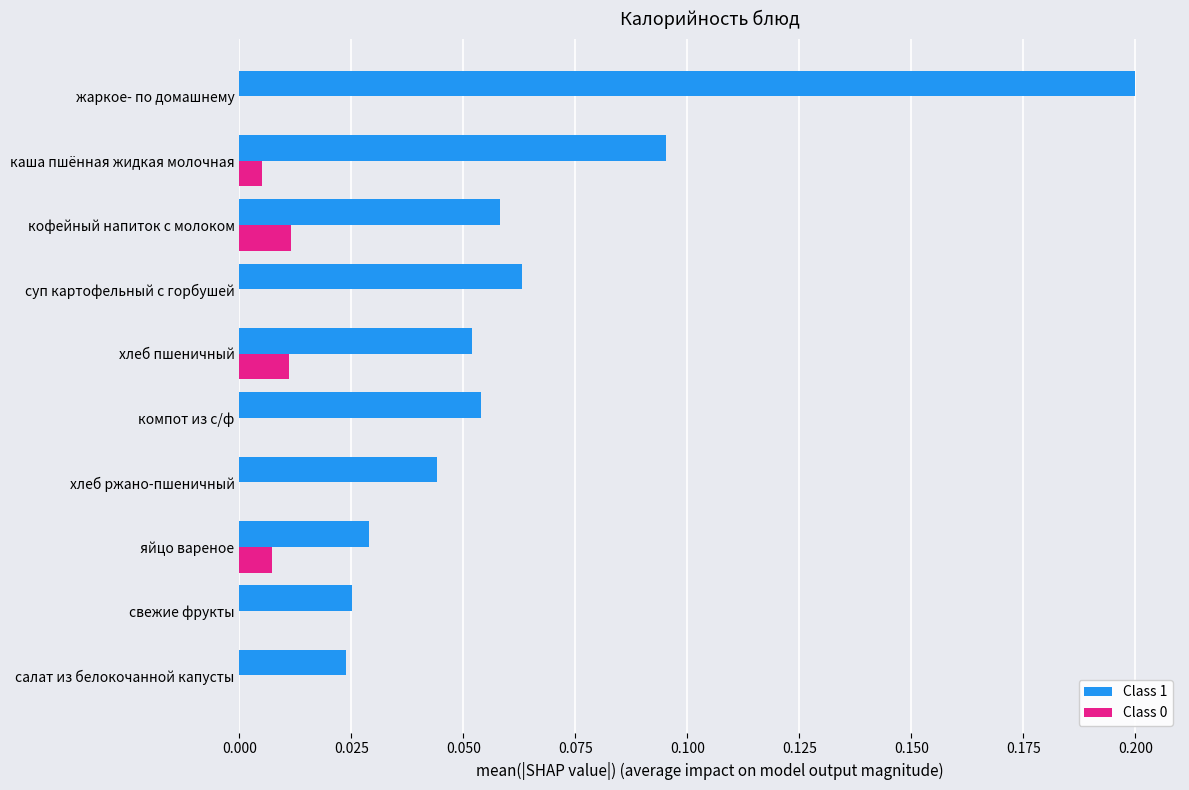

Which series has the widest spread of values?

Class 1